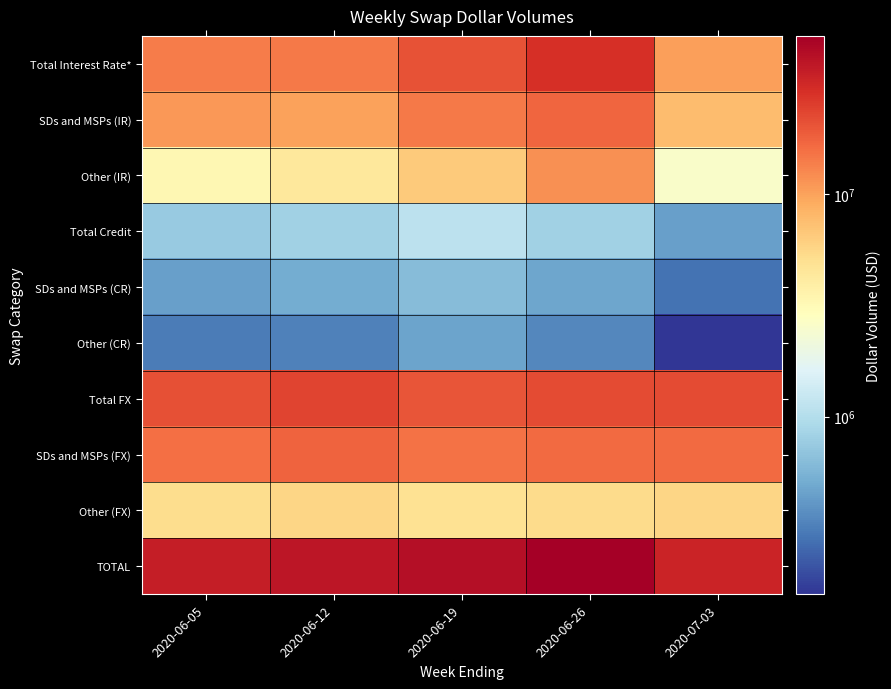

Rank the series at 2020-06-26 from lowest to highest value.

Other (CR), SDs and MSPs (CR), Total Credit, Other (FX), Other (IR), SDs and MSPs (FX), SDs and MSPs (IR), Total FX, Total Interest Rate*, TOTAL